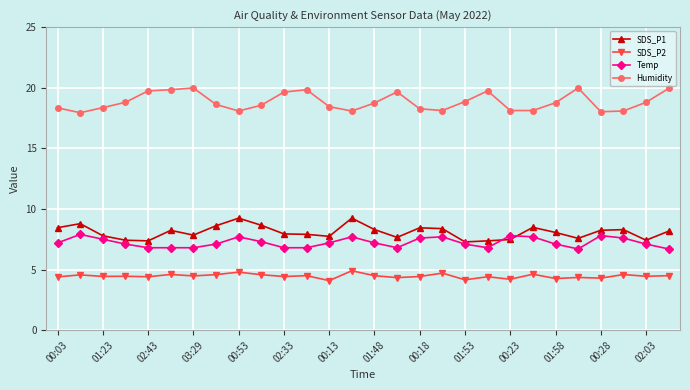

What is the minimum value for SDS_P1?

7.3